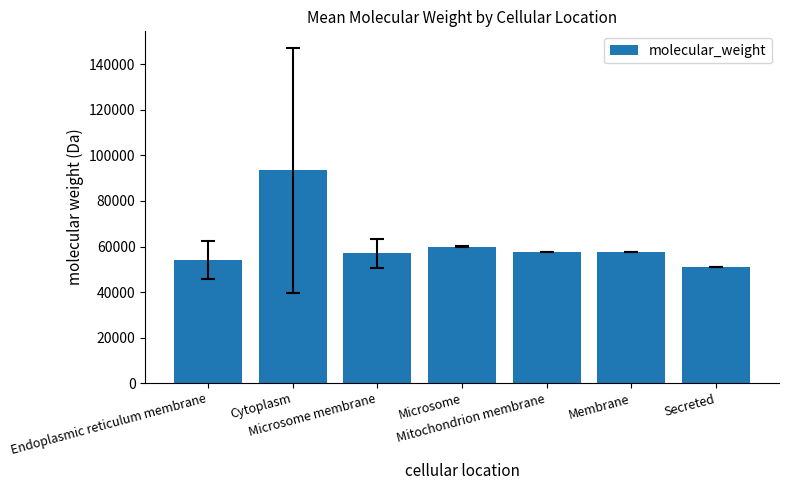

What is the difference between the values at Microsome and Endoplasmic reticulum membrane?

5700.3